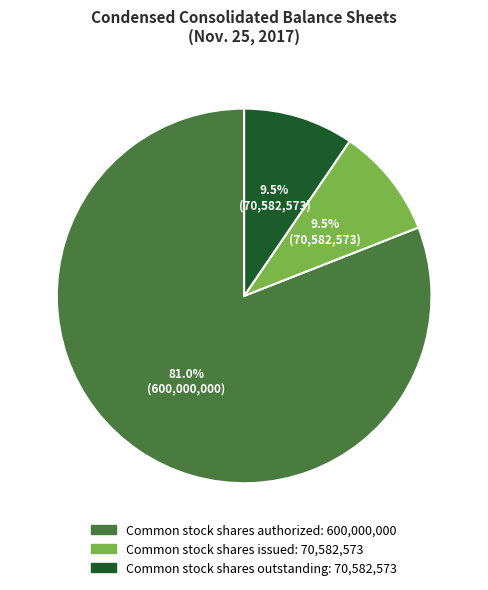

How many segments does this pie chart have?

3